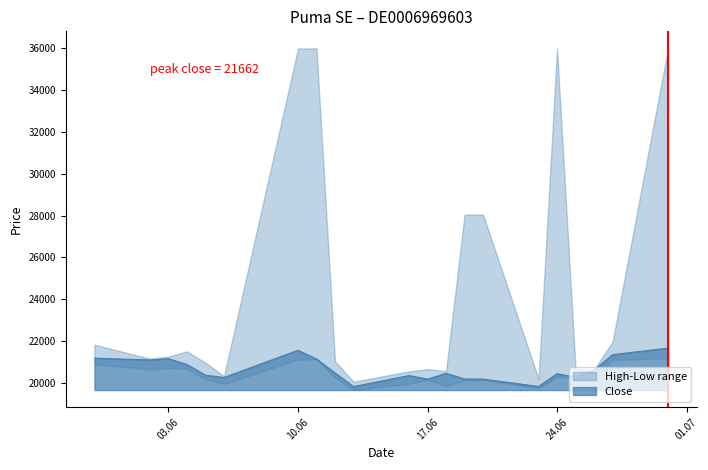

Reading left to right, extract all data points from this chart.

High: 21824	21159	21260	21509	20964	20322	36000	36000	21027	20056	20550	20659	20562	28050	28050	20185	36000	20661	20630	21968	36000
Low: 20899	20645	20701	20667	20171	19946	21107	21117	20240	19655	19952	20145	19839	20119	20139	19741	20269	20264	20208	21093	21170
Close: 21183	21095	21154	20878	20364	20257	21558	21144	20470	19823	20348	20177	20454	20184	20179	19828	20437	20270	20611	21347	21662
Open: 21190	20880	21043	21154	20909	20241	36000	36000	20883	19866	19952	20286	20011	20162	20429	20025	36000	20501	20243	21432	36000